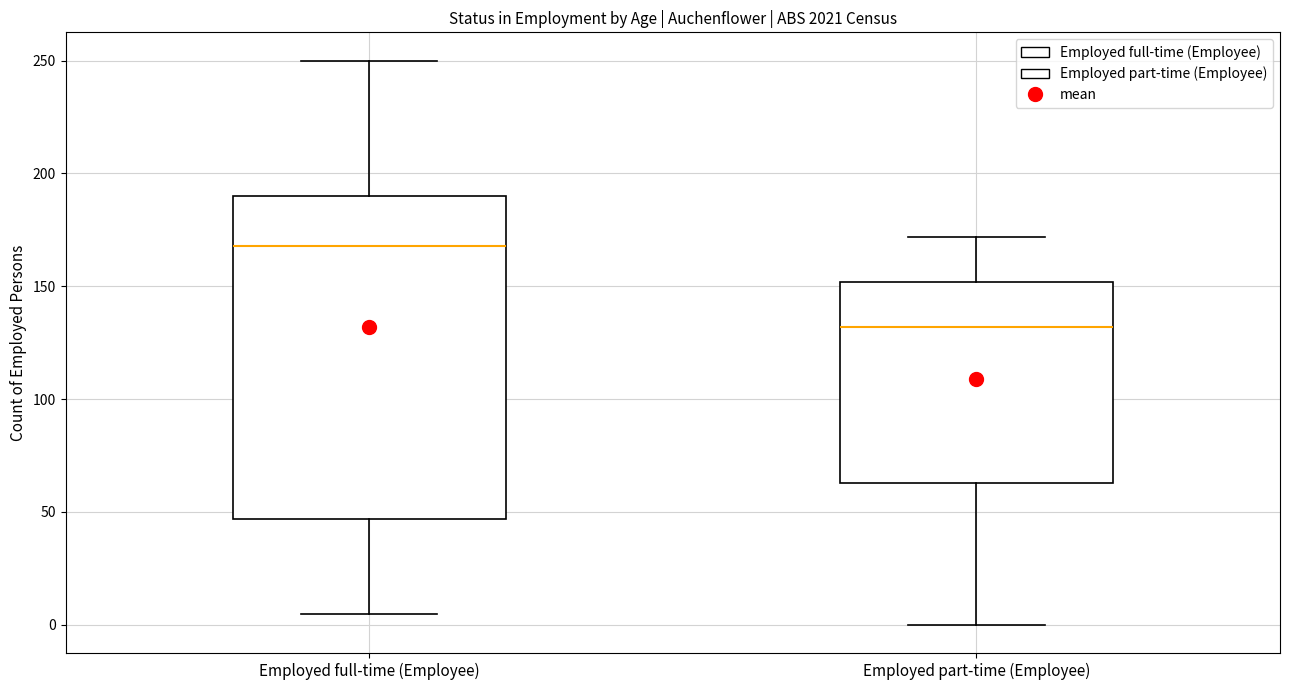

Where does the median line of the box for Employed full-time (Employee) sit on the y-axis? The values are not printed on the chart, so give them approximately, as read against the axis.

170